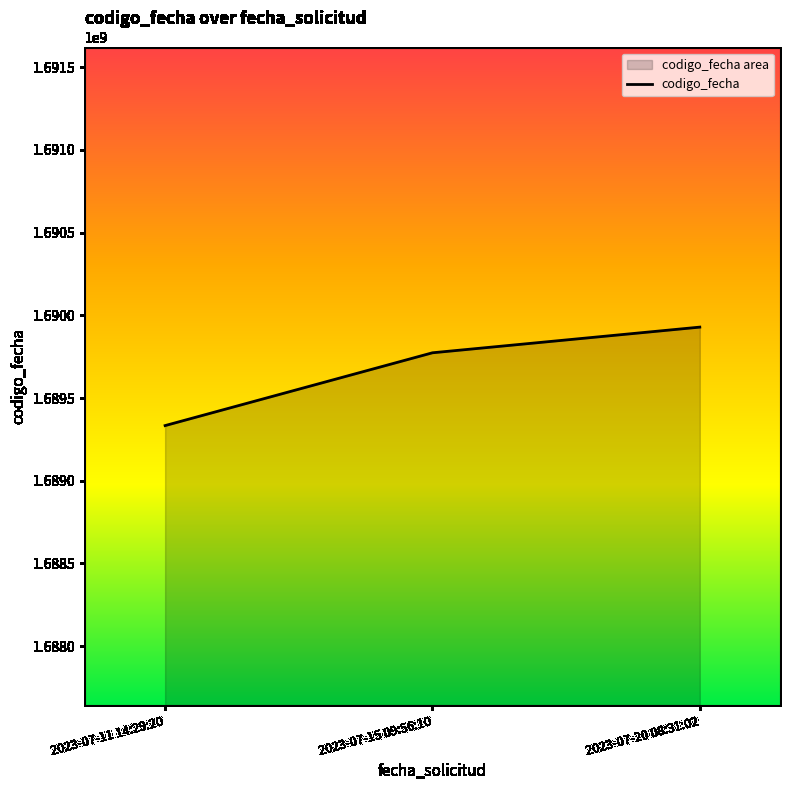

What is the smallest value displayed?

1689333328